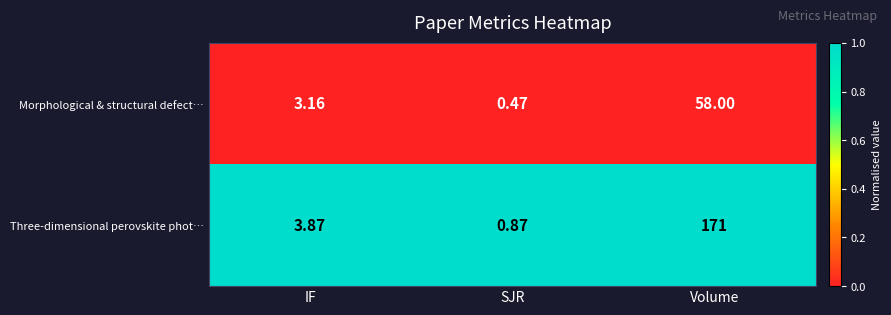

Rank the series by their maximum value, from highest to lowest.

Three-dimensional perovskite phot…, Morphological & structural defect…